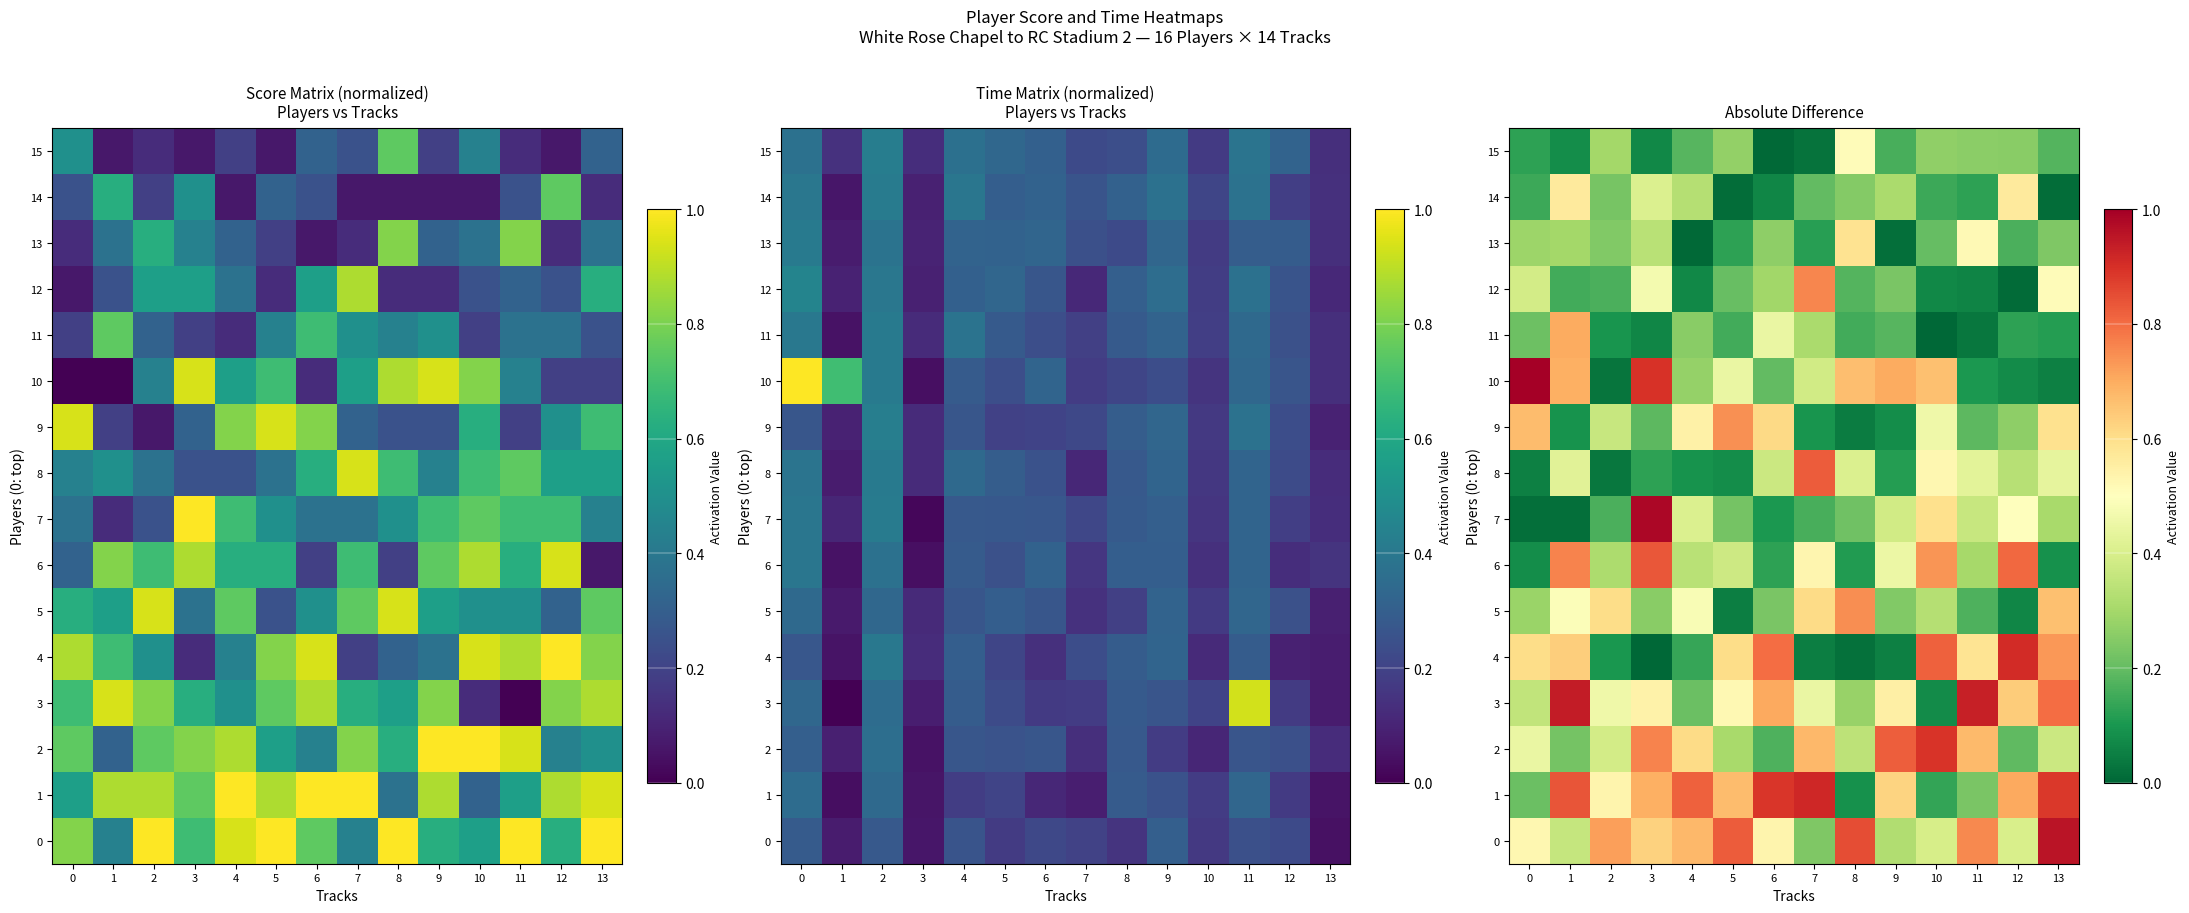

The value of 3 at 7 is 0.4. True or false?

True